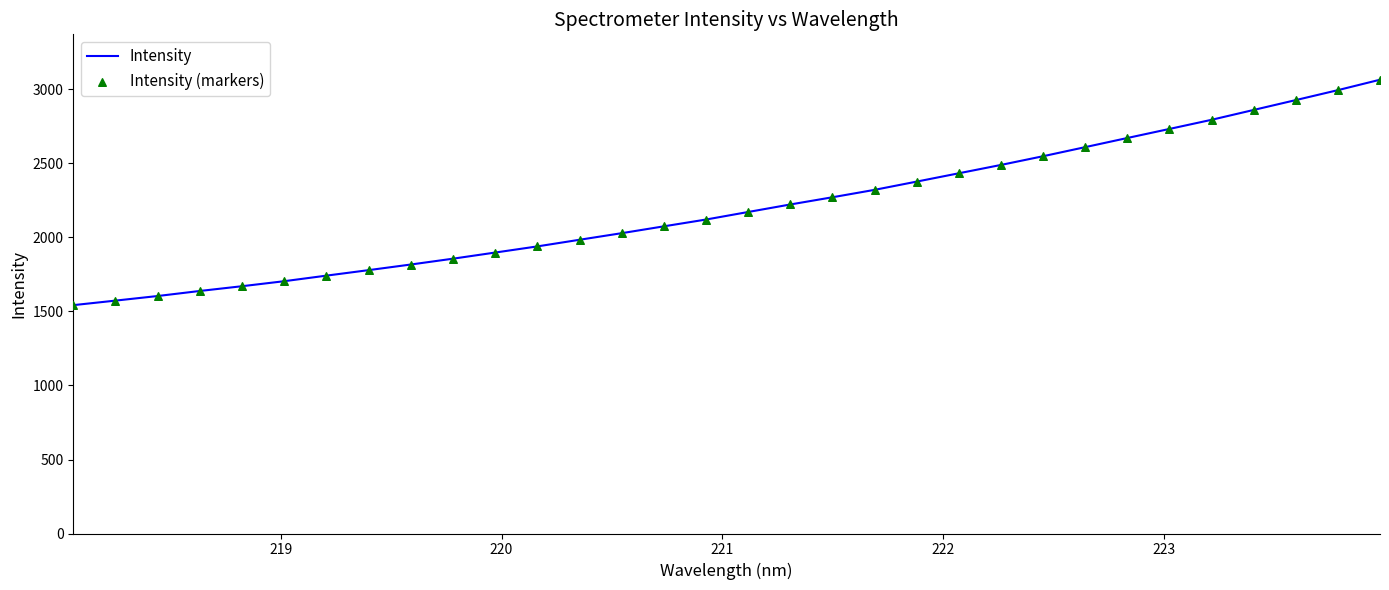

What is the difference between the maximum and minimum values?

1523.2